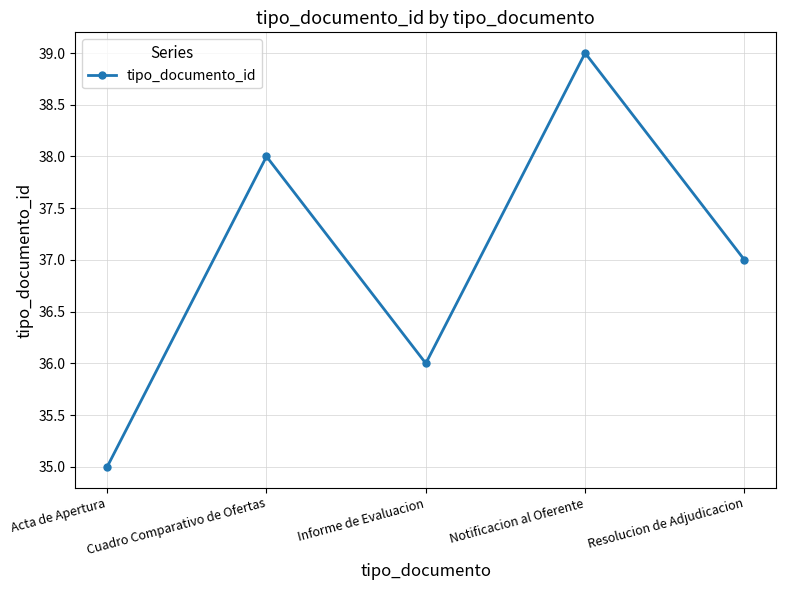

What is the sum of all values?

185